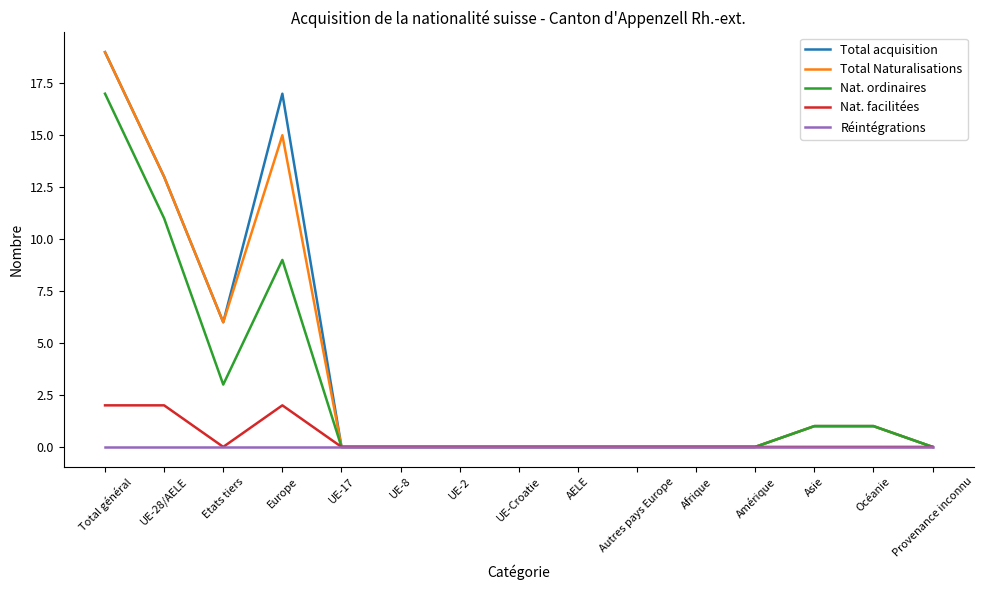

What value does the Total acquisition series have at Asie?

1